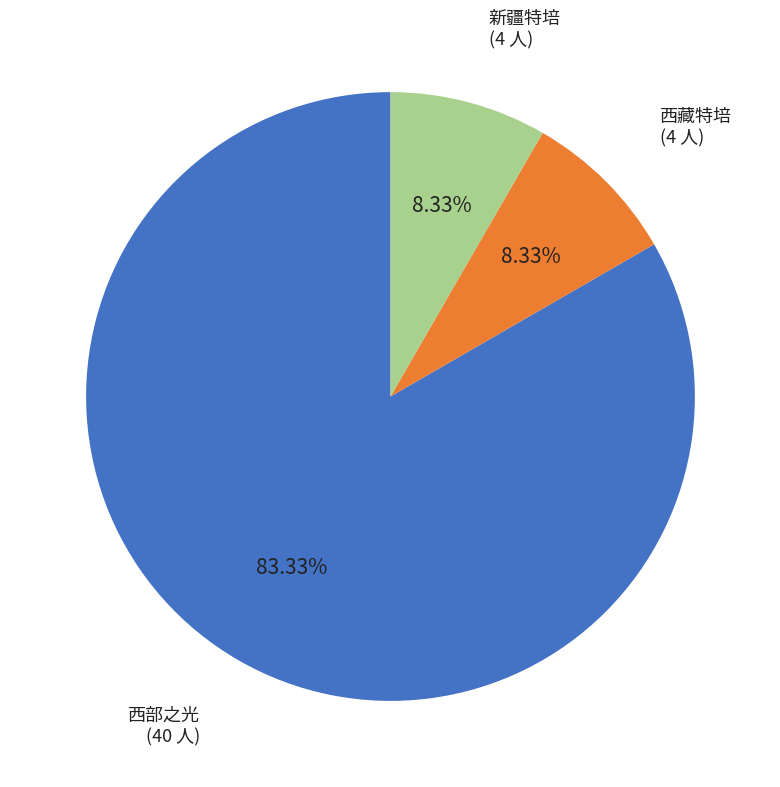

Is there any slice that represents more than half of the pie?

Yes